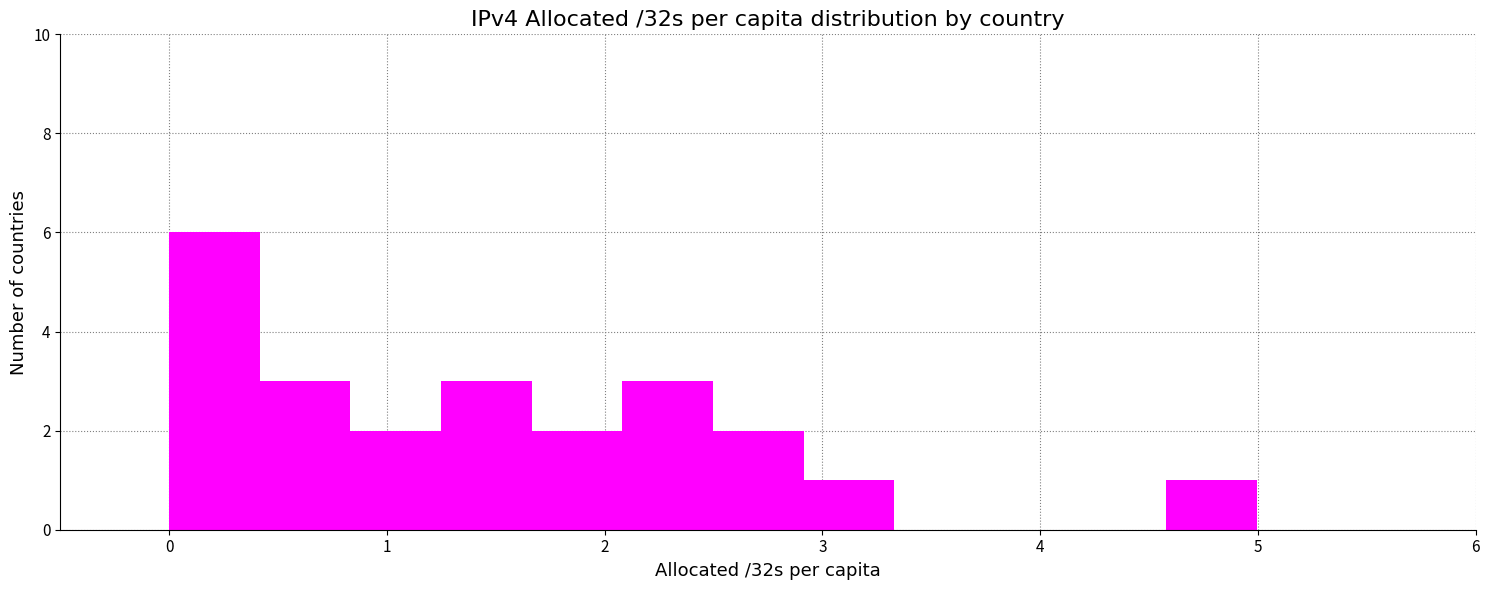

Reading left to right, transcribe this chart: for each bar, give the range it covers on the x-axis and its height. Neither the bar edges nor the heights are printed on the chart, so give them approximately, as read against the axes.

0.0 to 0.4: 6
0.4 to 0.8: 3
0.8 to 1.2: 2
1.2 to 1.7: 3
1.7 to 2.1: 2
2.1 to 2.5: 3
2.5 to 2.9: 2
2.9 to 3.3: 1
3.3 to 3.7: 0
3.7 to 4.2: 0
4.2 to 4.6: 0
4.6 to 5.0: 1